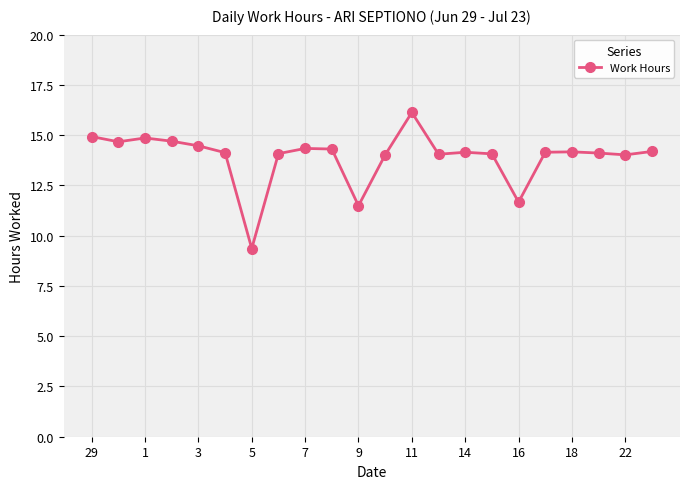

What is the minimum value shown in the chart?

9.4